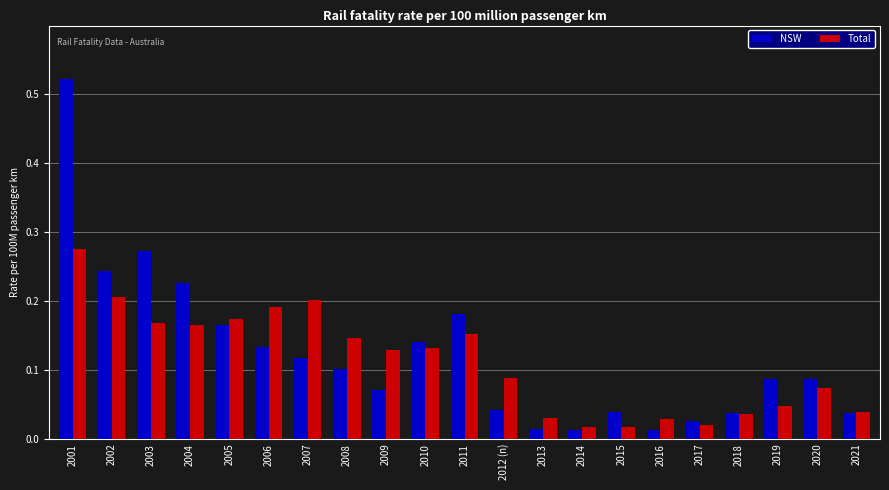

What is the sum of all NSW values?

2.6